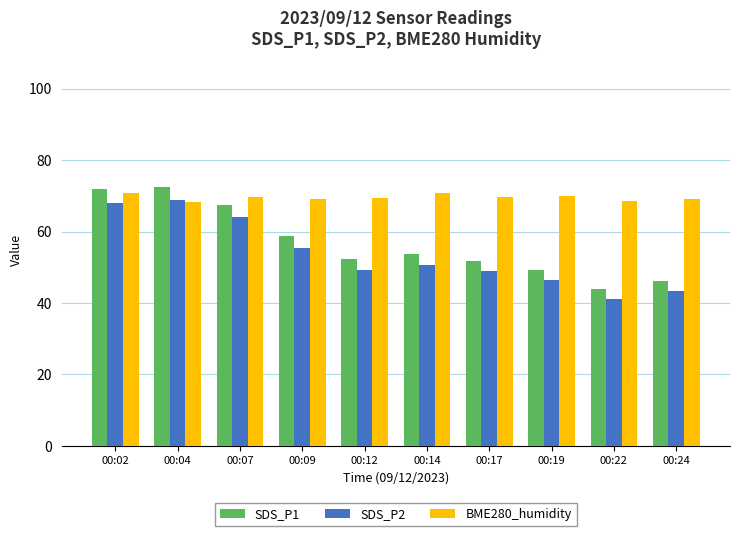

What is the value of the SDS_P2 bar at the 8th from the left?

46.3